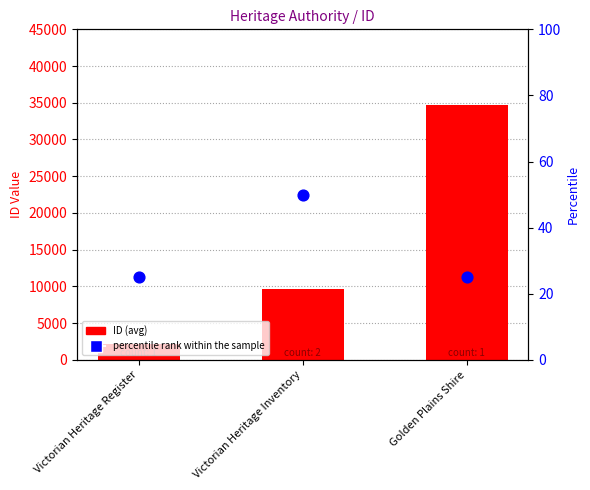

Which series has the widest spread of Y values?

ID (avg)